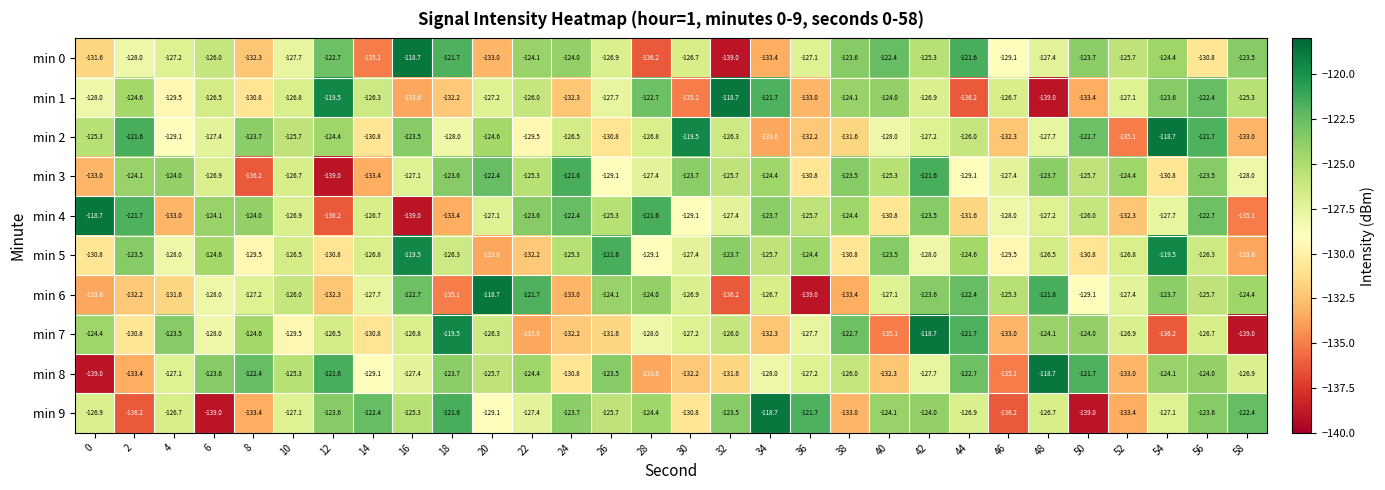

What is the difference between the maximum and minimum values in the min 4 series?

20.3